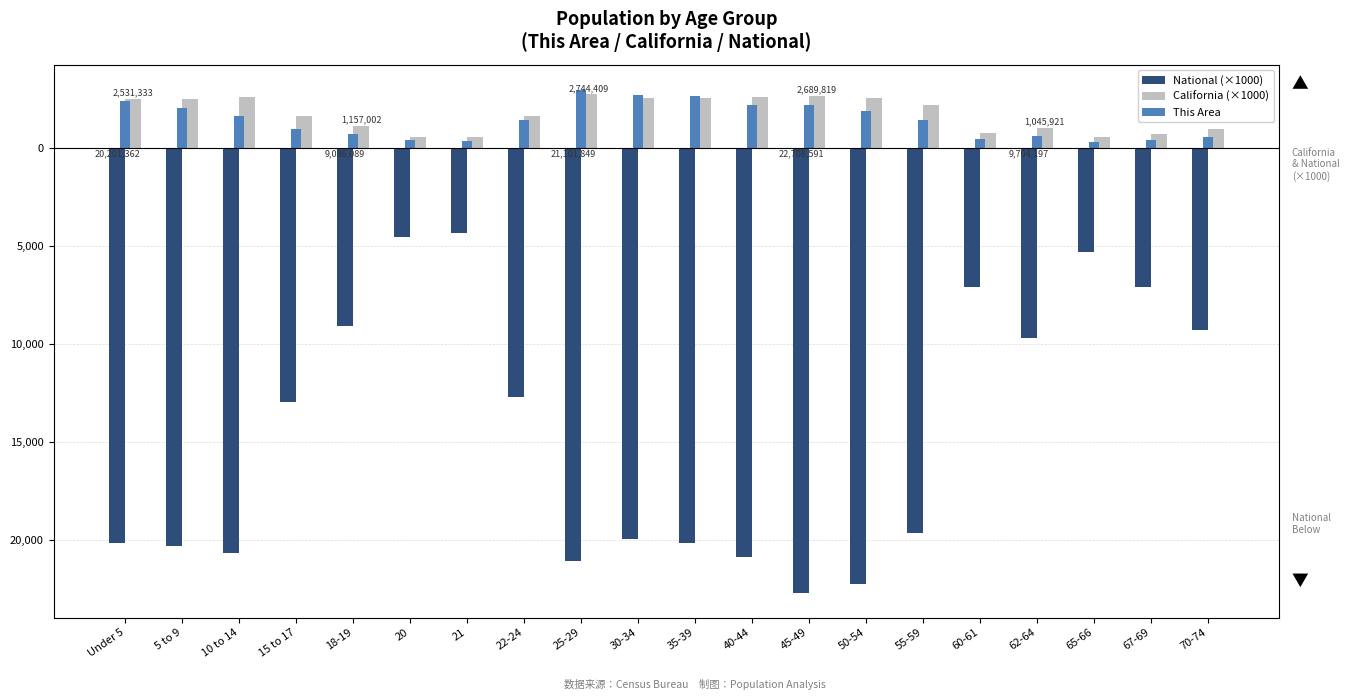

Which has a higher value, 15 to 17 or 45-49?

15 to 17